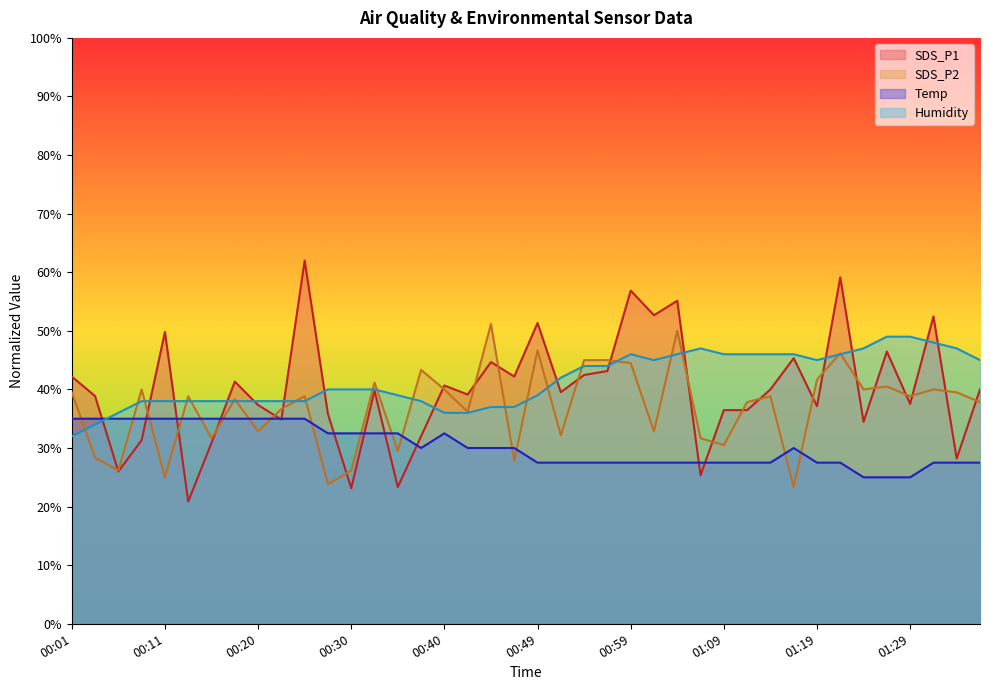

How many data points does each series have?

40